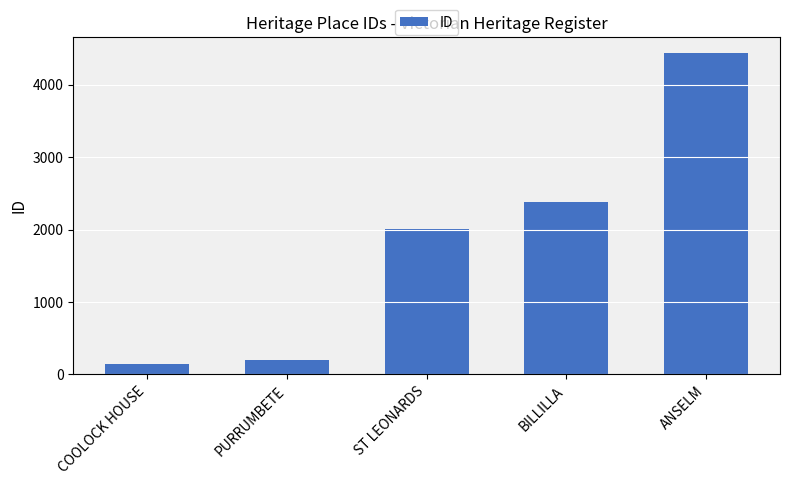

What is the difference between the values at COOLOCK HOUSE and PURRUMBETE?

57